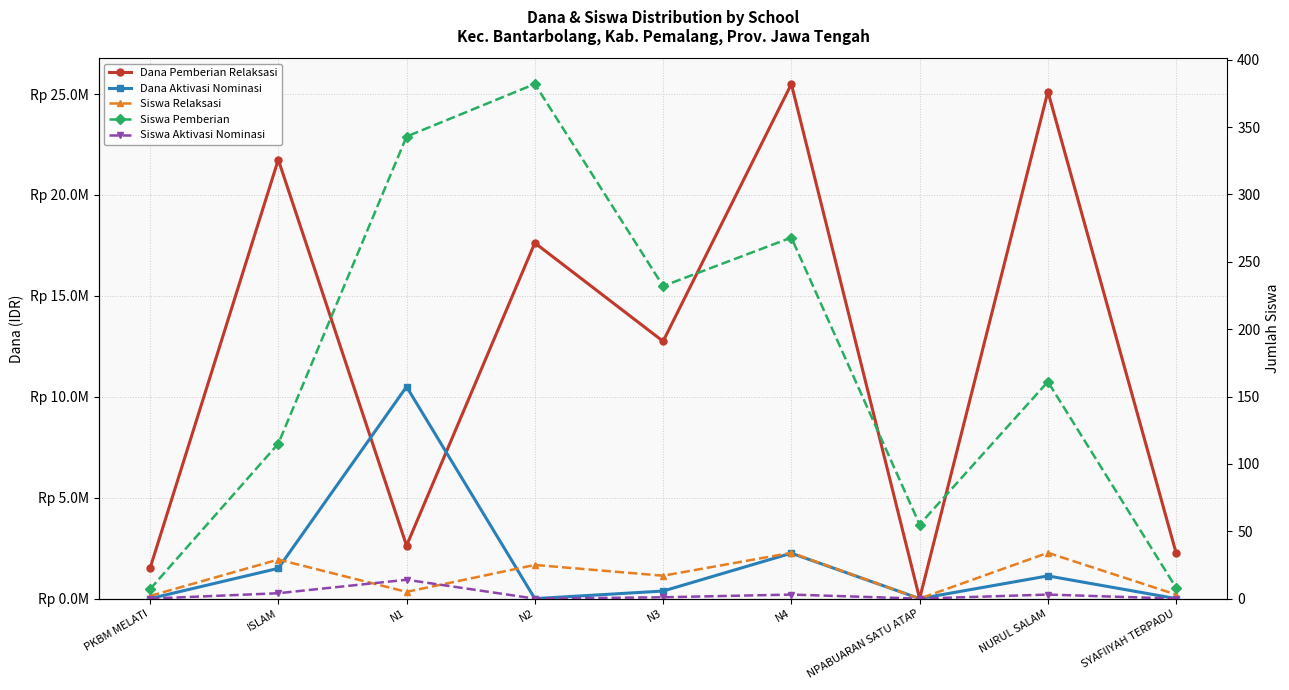

What is the difference between the maximum and minimum values in the Dana Pemberian Relaksasi series?

25500000